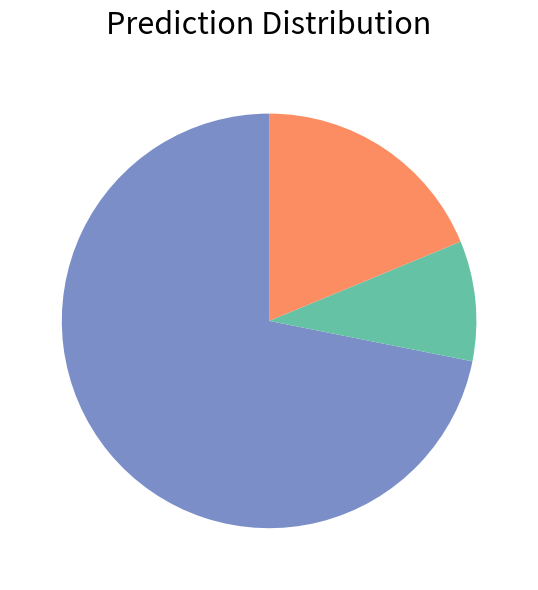

Is there any slice that represents more than half of the pie?

Yes